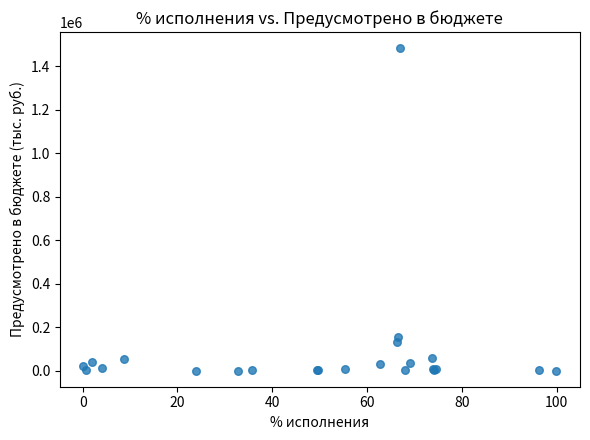

What Y value in the scatter plot is closest to 741602?

156318.1